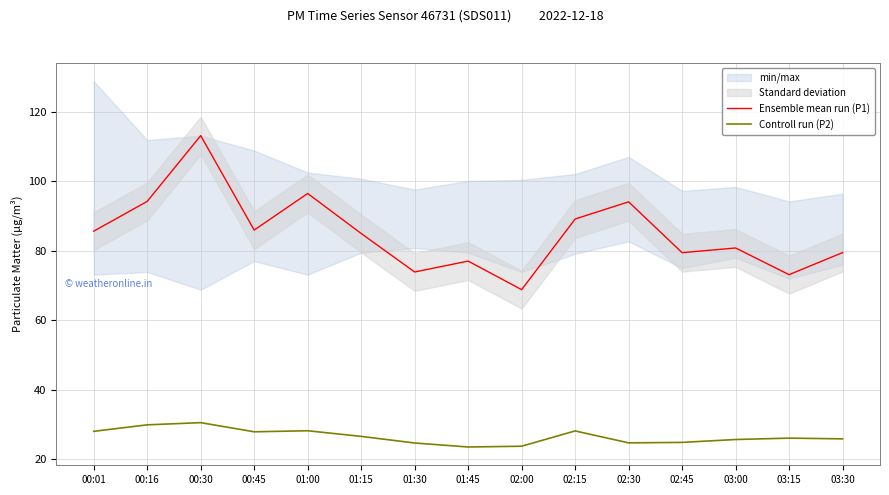

What is the difference between the maximum and second lowest values in the Controll run (P2) series?

6.8